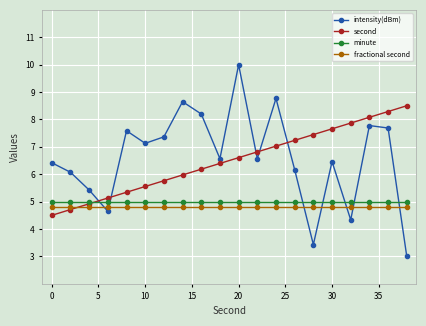

What is the maximum value for intensity(dBm)?

10.0